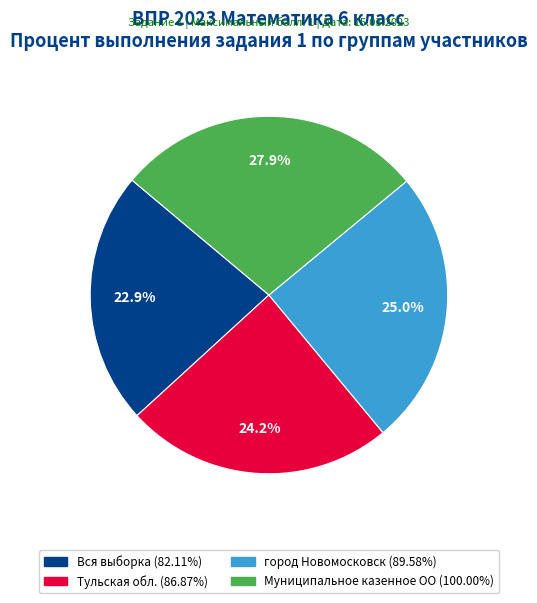

What is the ratio of the value at Тульская обл. to the value at Муниципальное казенное ОО?

0.9